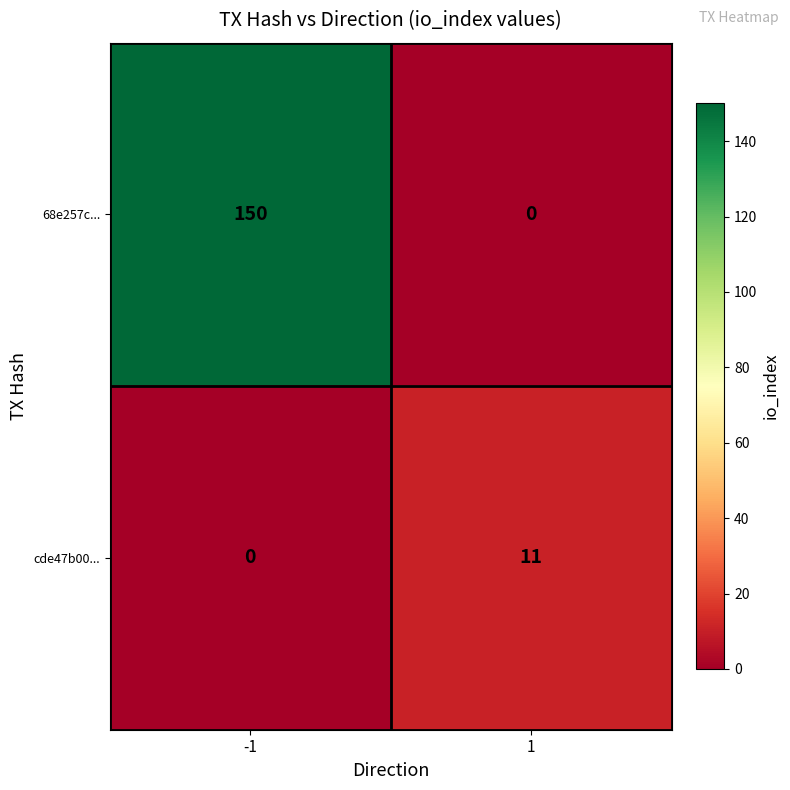

Rank the series by their average value, from lowest to highest.

cde47b00..., 68e257c...